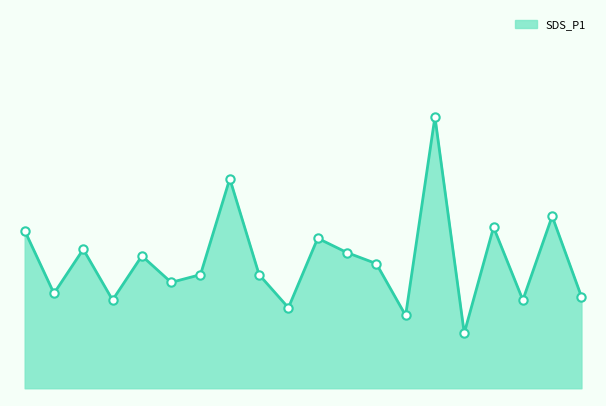

Does the chart have visible grid lines?

No